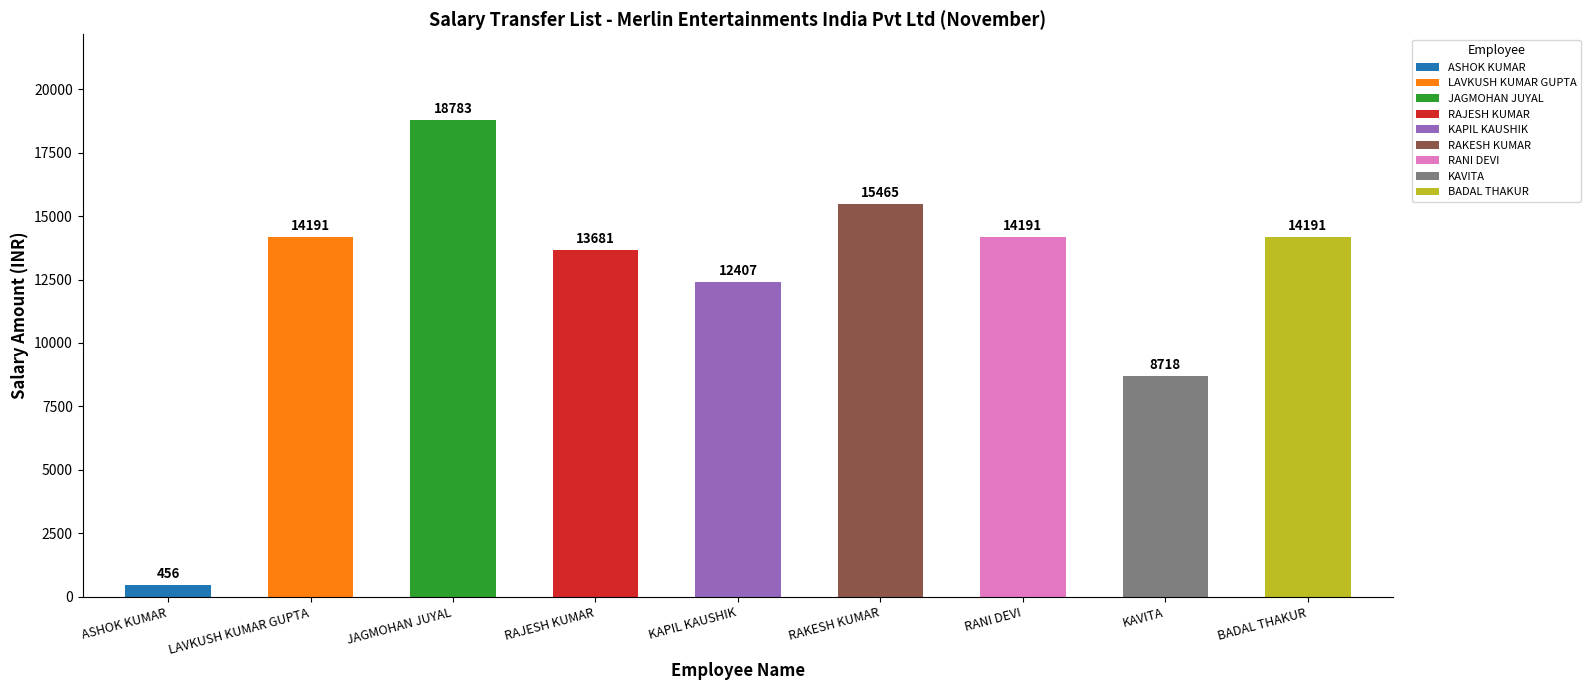

What is the difference between the values at ASHOK KUMAR and RAJESH KUMAR?

13225